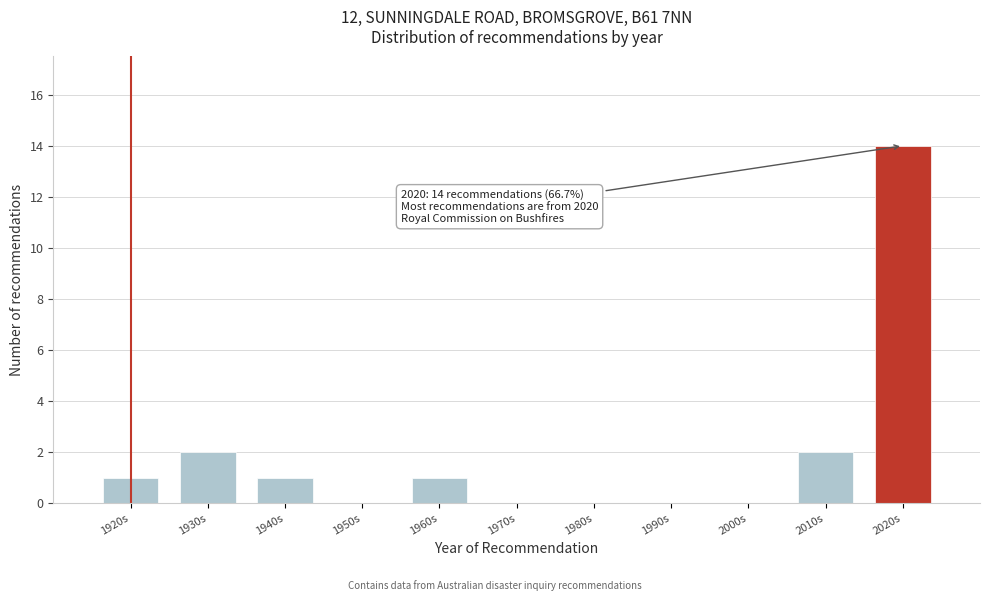

Reading right to left, extract all data points from this chart.

2020s=14	2010s=2	2000s=0	1990s=0	1980s=0	1970s=0	1960s=1	1950s=0	1940s=1	1930s=2	1920s=1